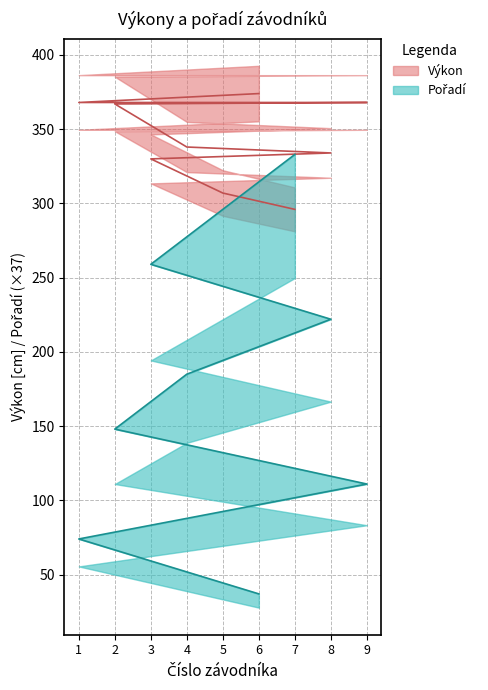

Which series has the largest total across all categories?

Výkon